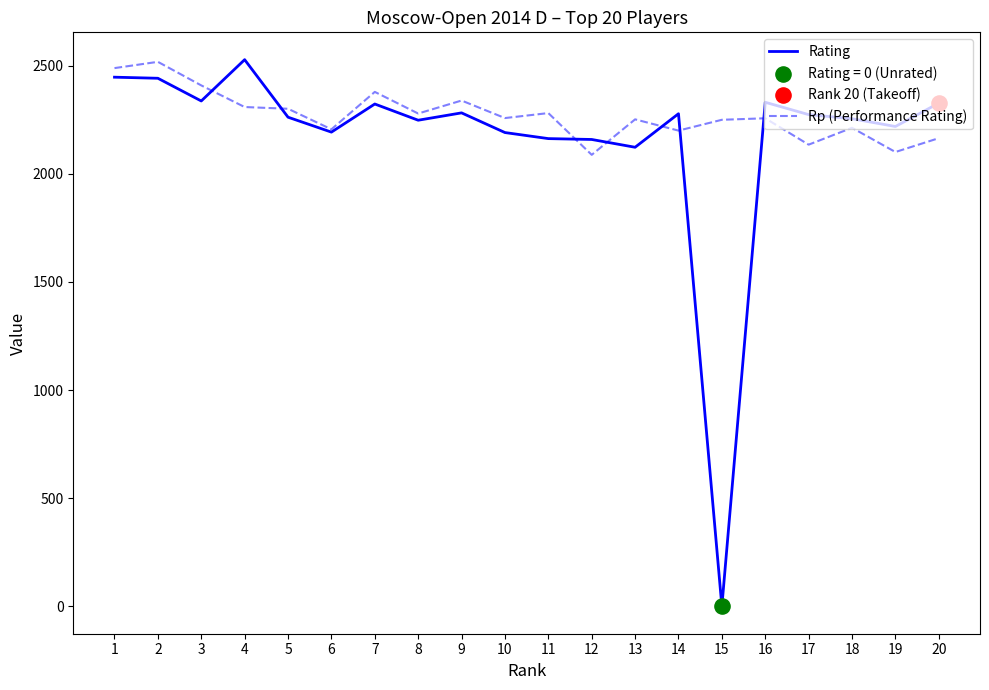

Which series has the largest range (max minus min)?

Rating